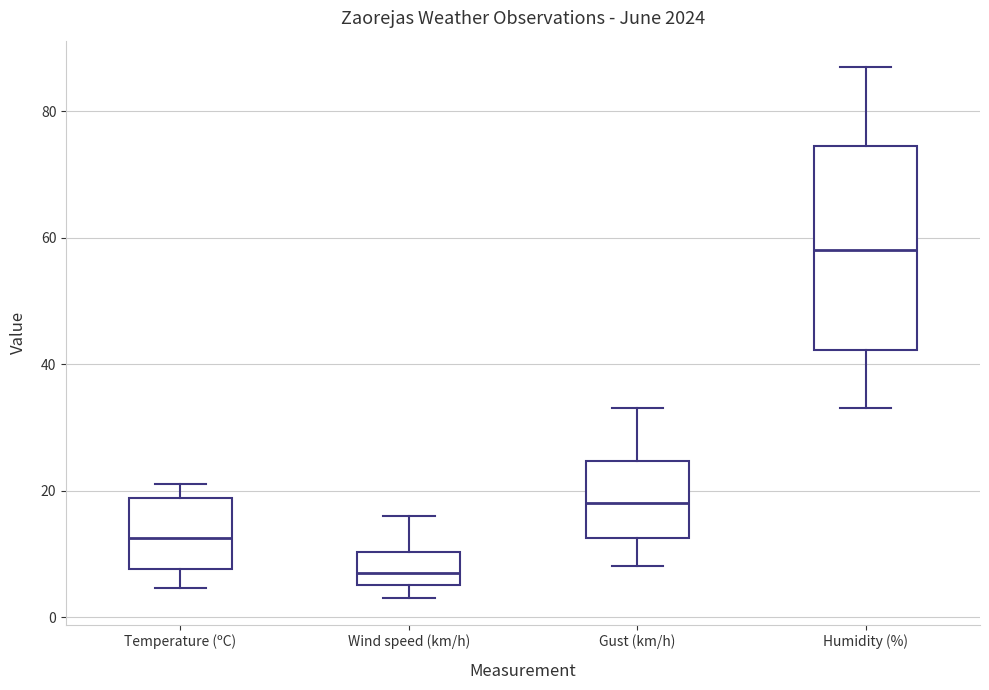

Comparing the boxes themselves (not the whiskers), which one is the tallest?

Humidity (%)